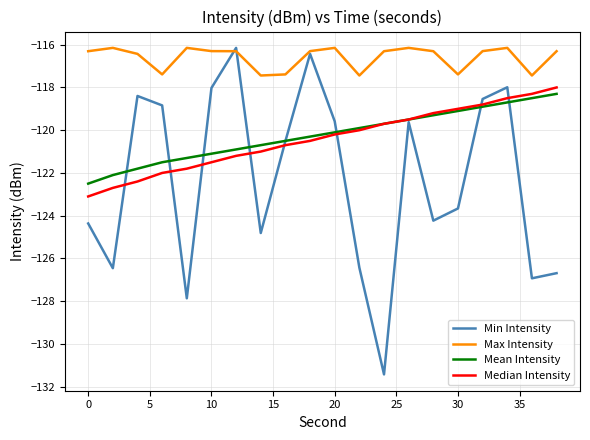

What is the average value of the Median Intensity series?

-120.4